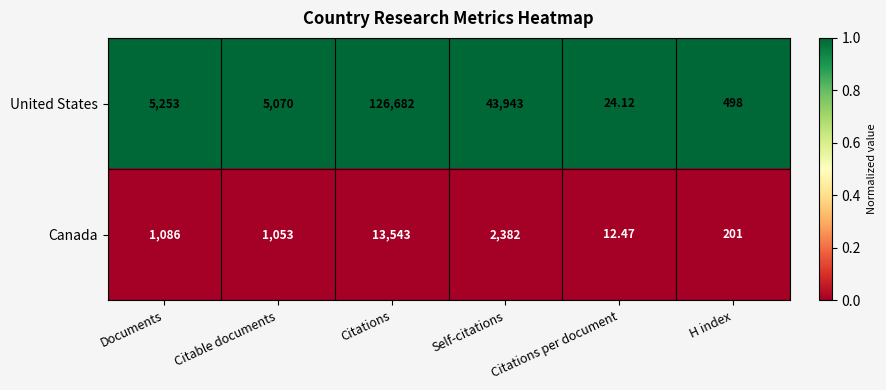

At Self-citations, list the series in order from largest to smallest.

United States, Canada